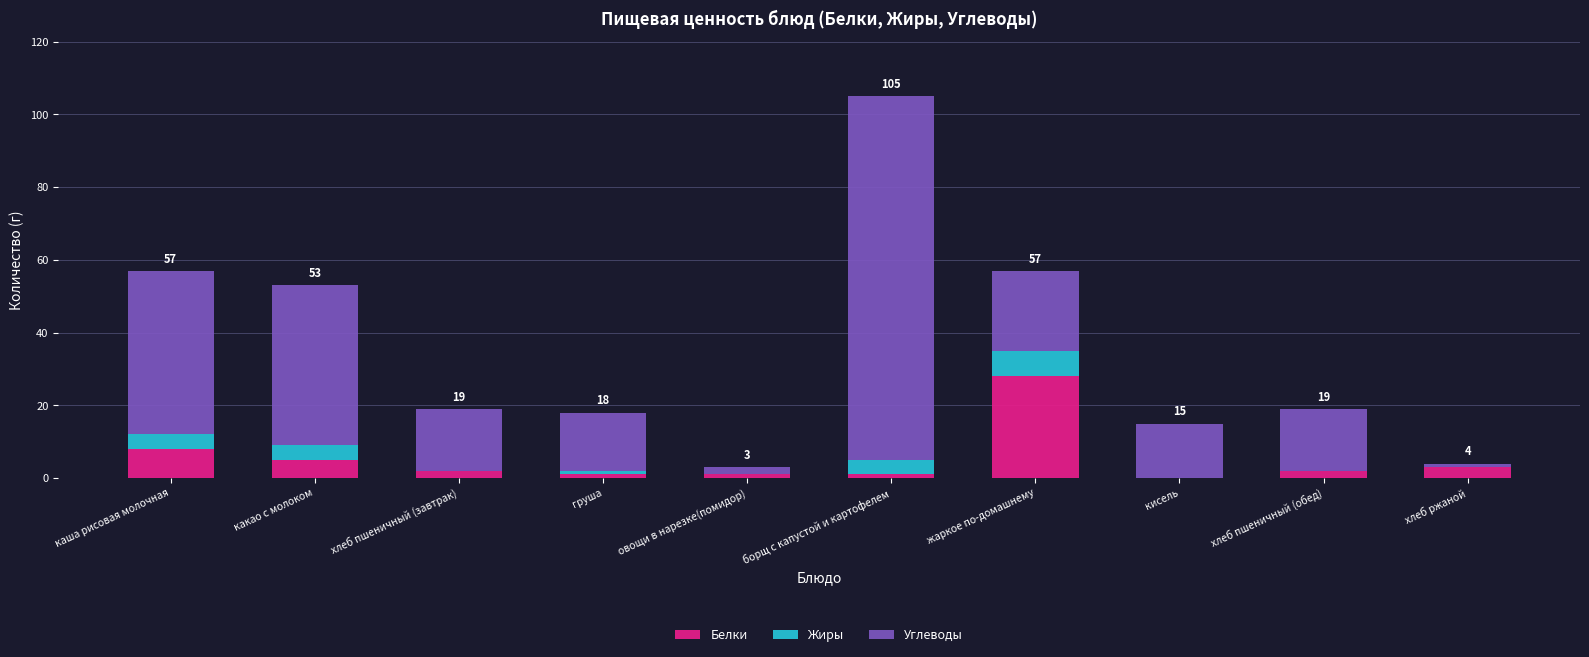

What is the total value across all series at каша рисовая молочная?

57